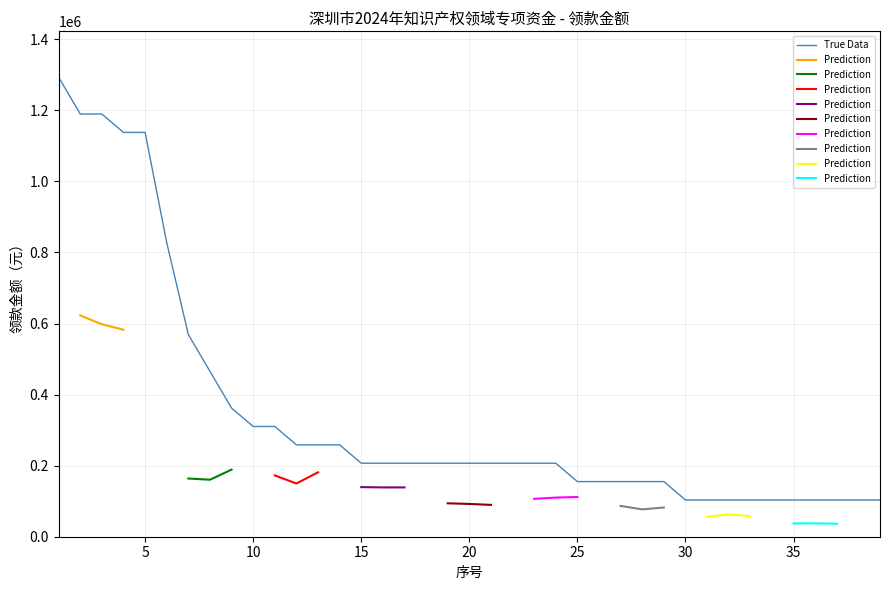

True or false: the data has more than 1 interior local peaks.

False